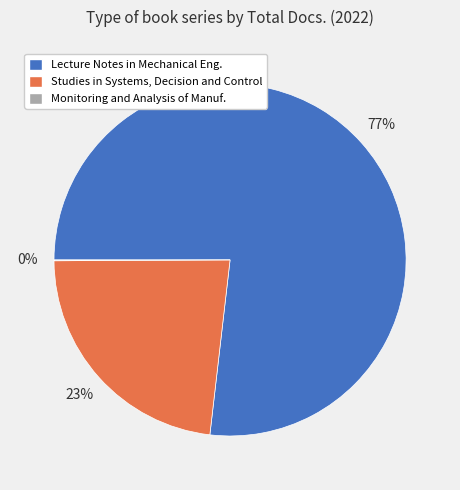

Does any single category account for the majority?

Yes